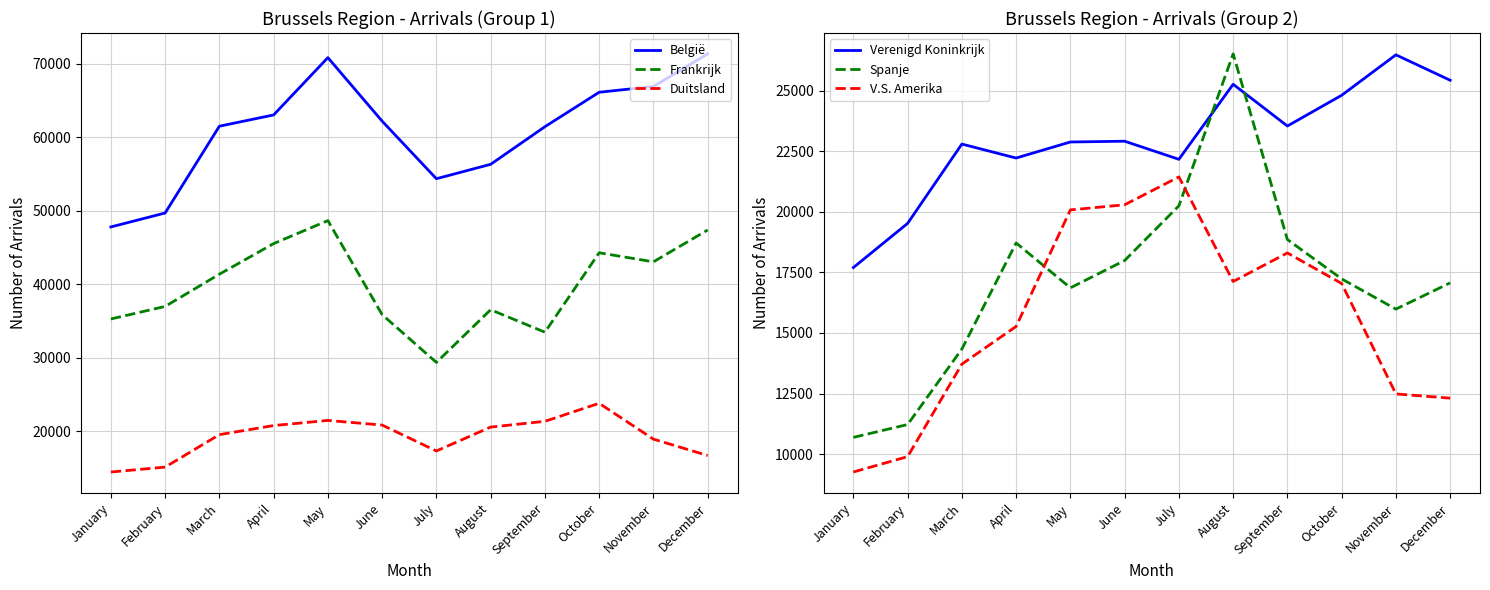

How many lines are shown in the chart?

6